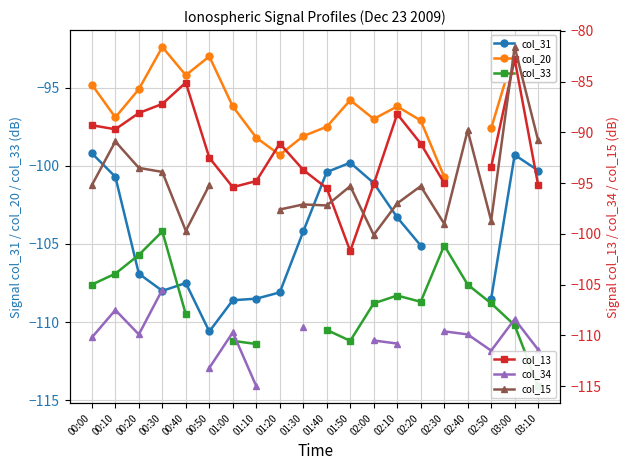

How many distinct data groups are displayed?

6